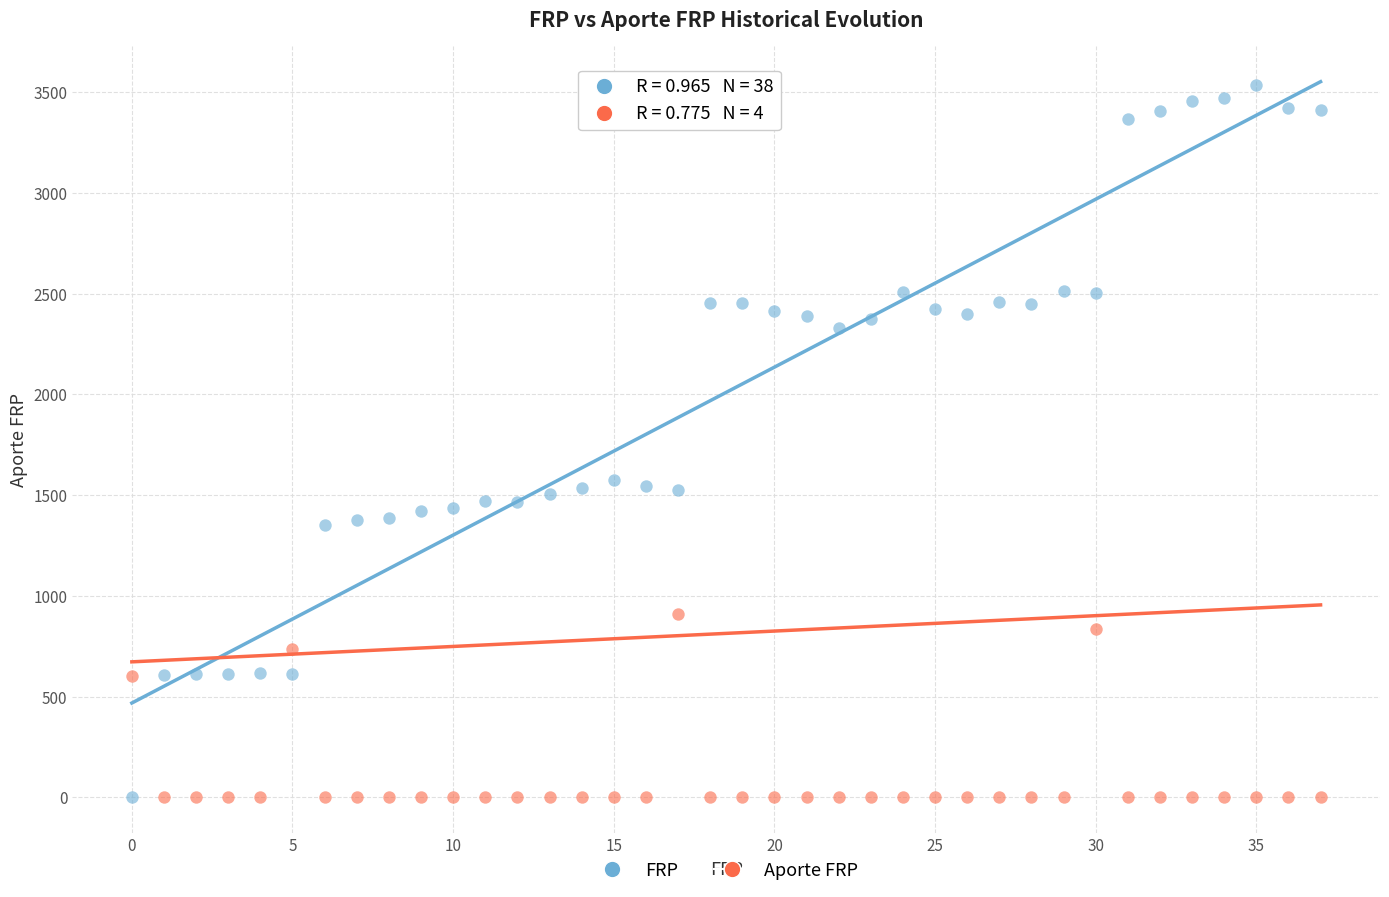

Which series contains the highest Y value?

FRP